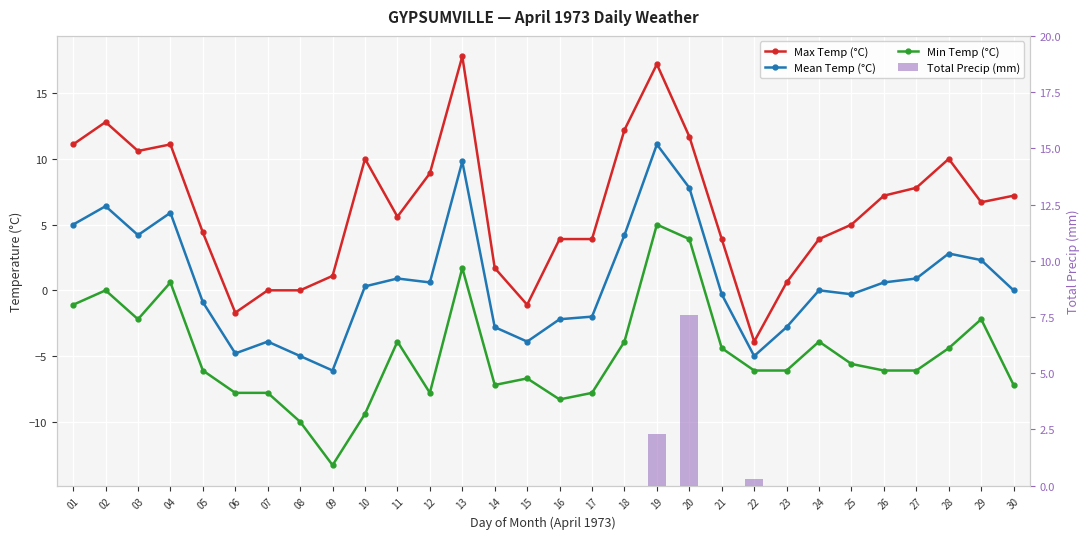

What is the sum of all Mean Temp (°C) values?

22.8